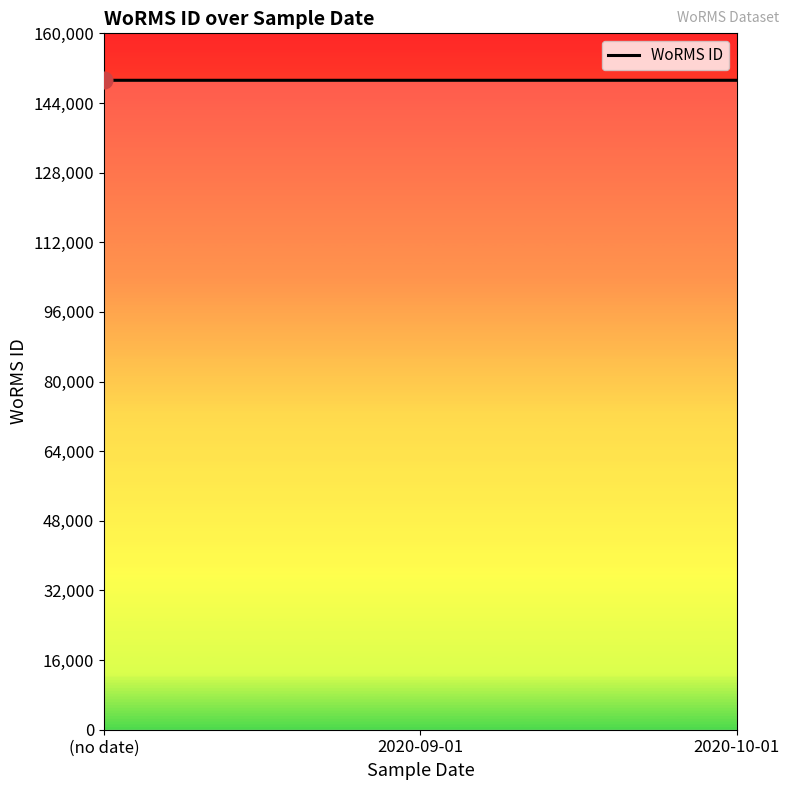

What is the sum of the values at 2020-09-01 and 2020-10-01?

298421